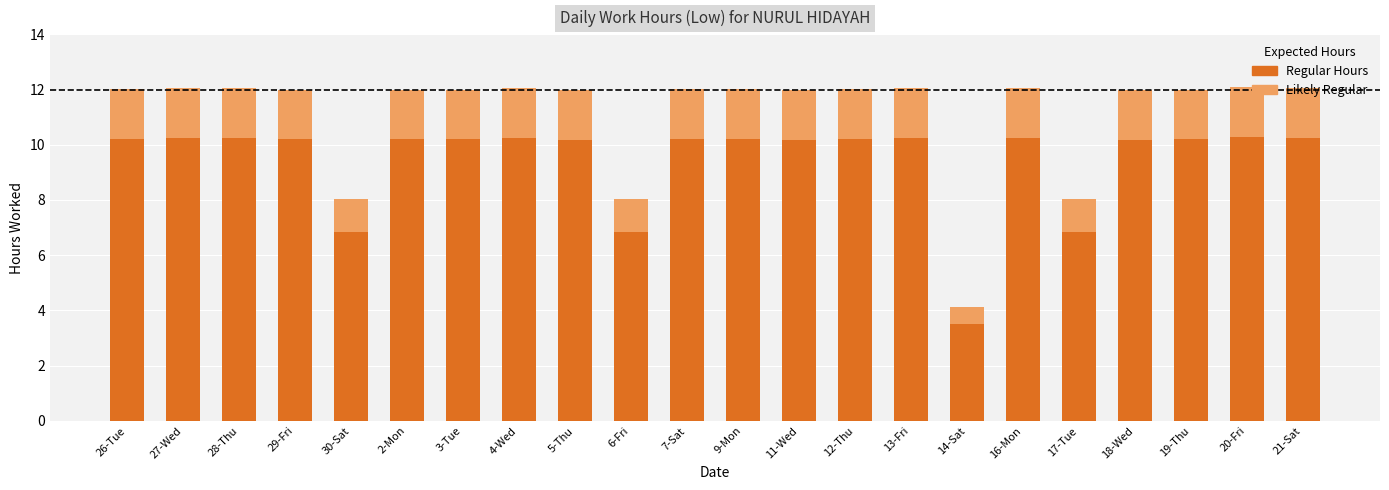

List the labels in order of value, largest first.

20-Fri, 13-Fri, 16-Mon, 21-Sat, 27-Wed, 28-Thu, 4-Wed, 12-Thu, 7-Sat, 26-Tue, 9-Mon, 29-Fri, 19-Thu, 2-Mon, 3-Tue, 5-Thu, 11-Wed, 18-Wed, 6-Fri, 17-Tue, 30-Sat, 14-Sat